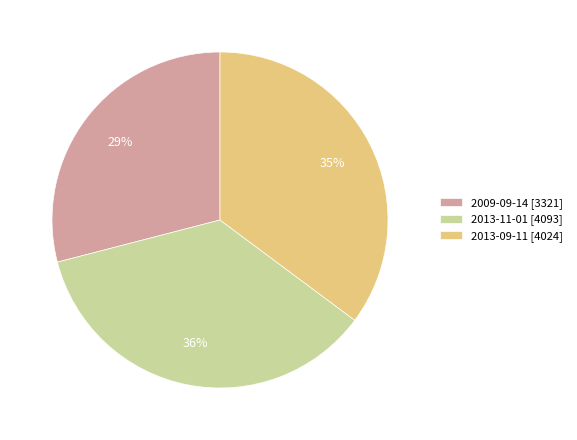

To the nearest percent, what portion does 2013-11-01 represent?

36%